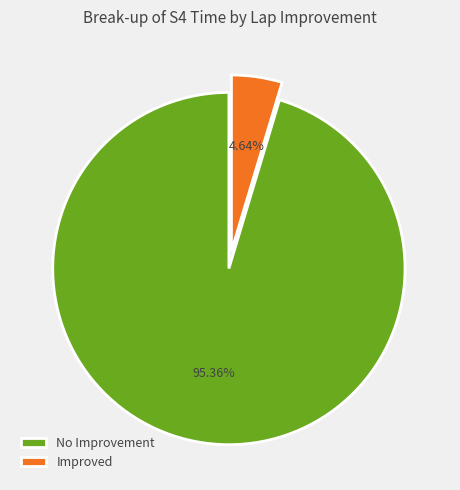

Between No Improvement and Improved, which is larger?

No Improvement